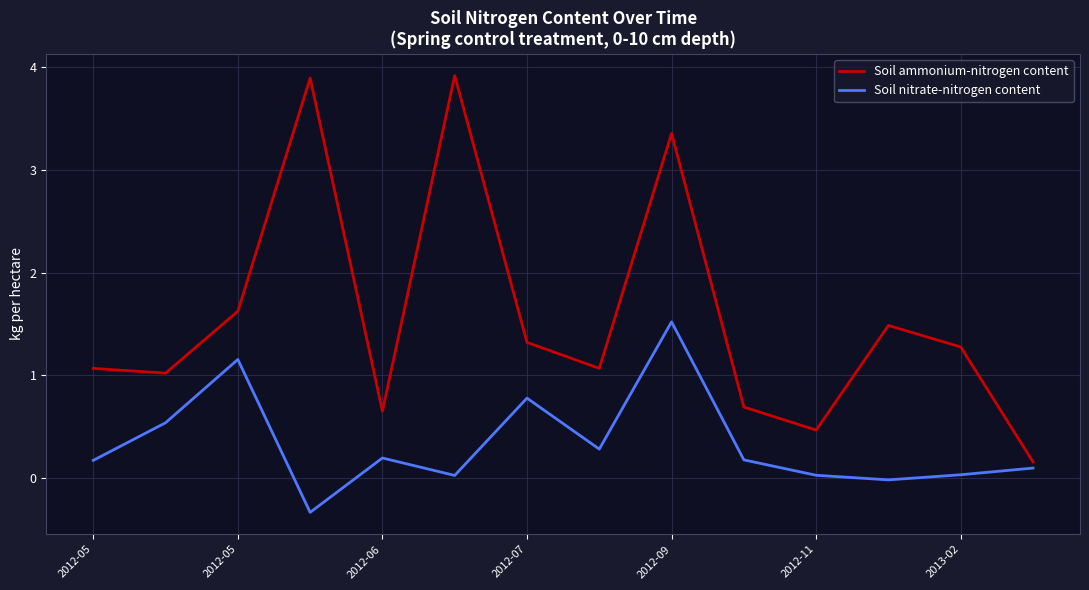

What is the minimum value for Soil nitrate-nitrogen content?

-0.3